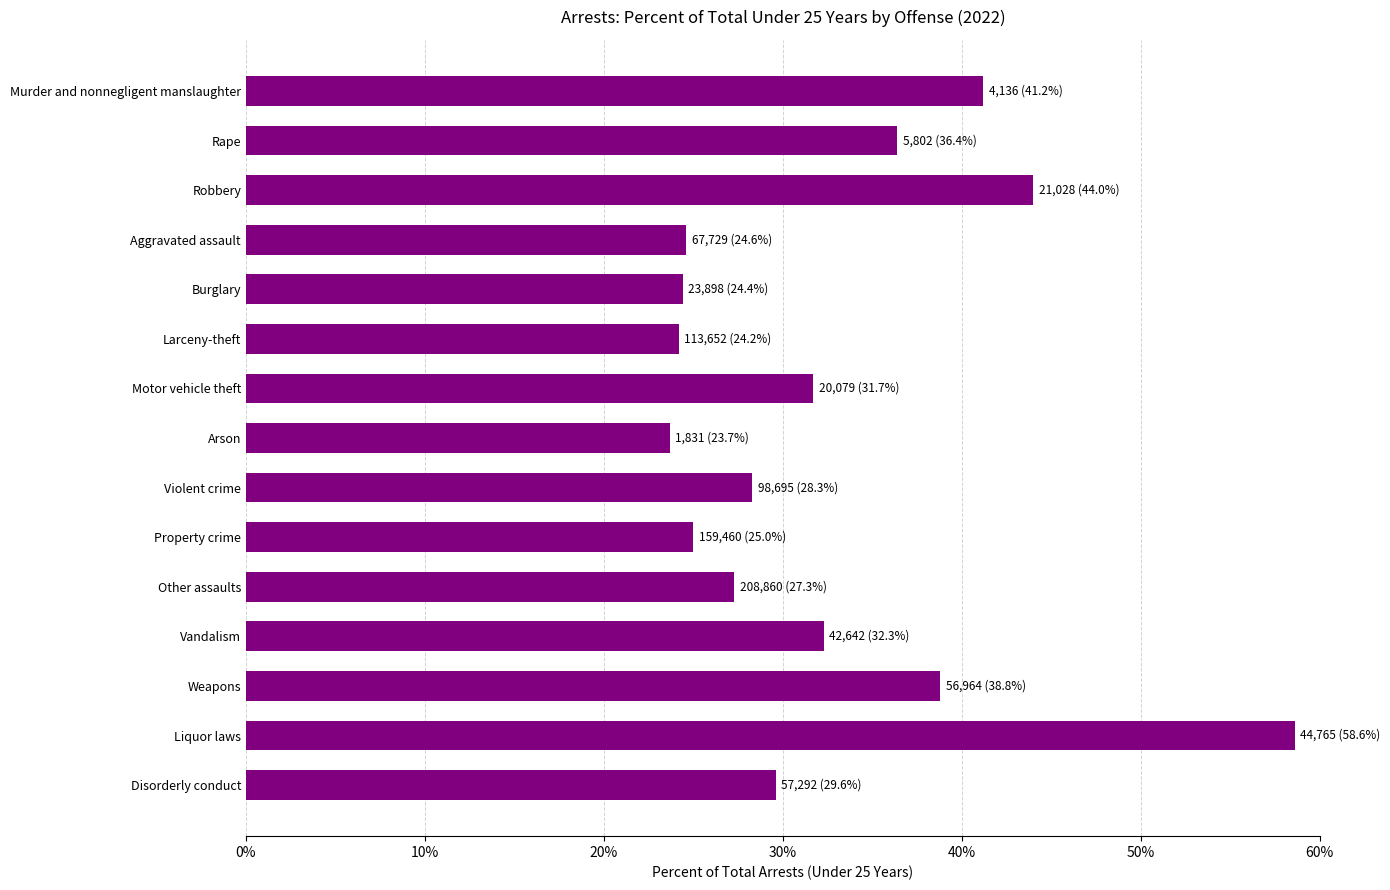

What is the label of the 10th bar from the bottom?

Larceny-theft